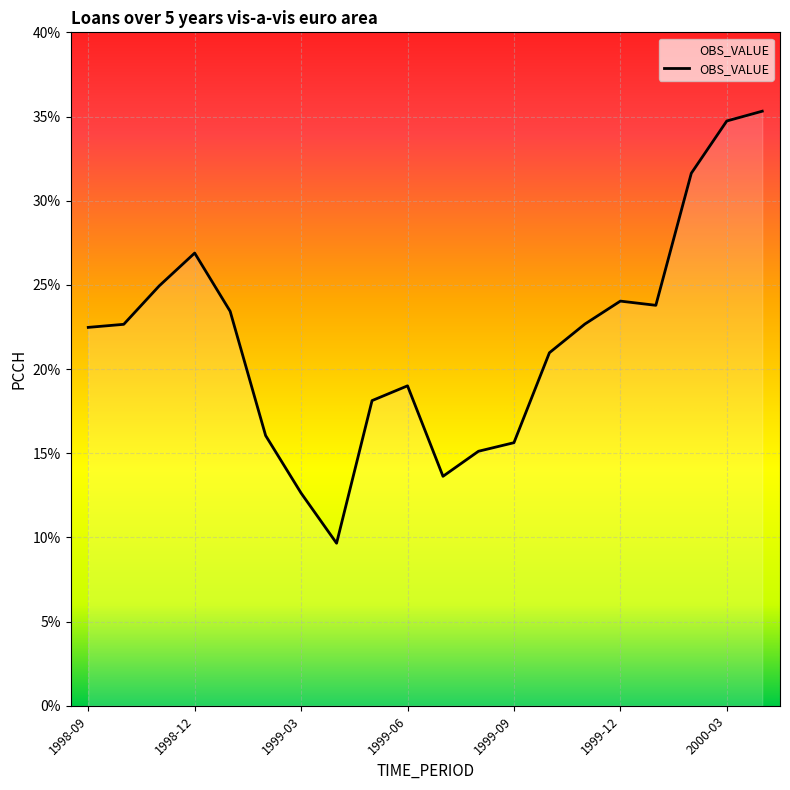

What is the difference between the maximum and minimum values?

25.7